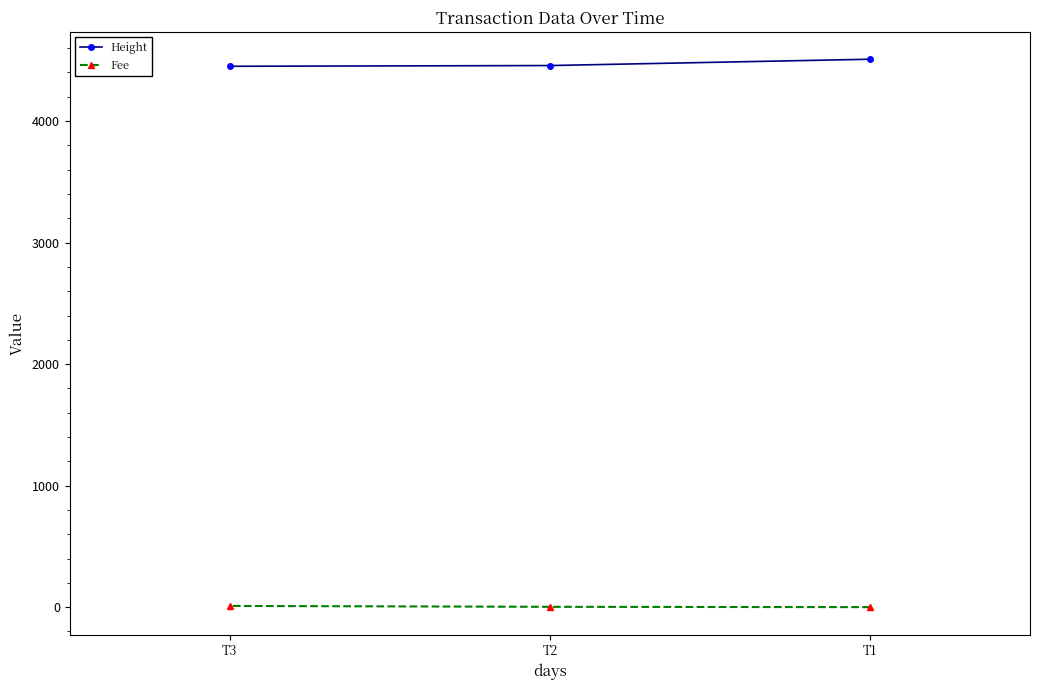

How many values in the Fee series are below 2?

1